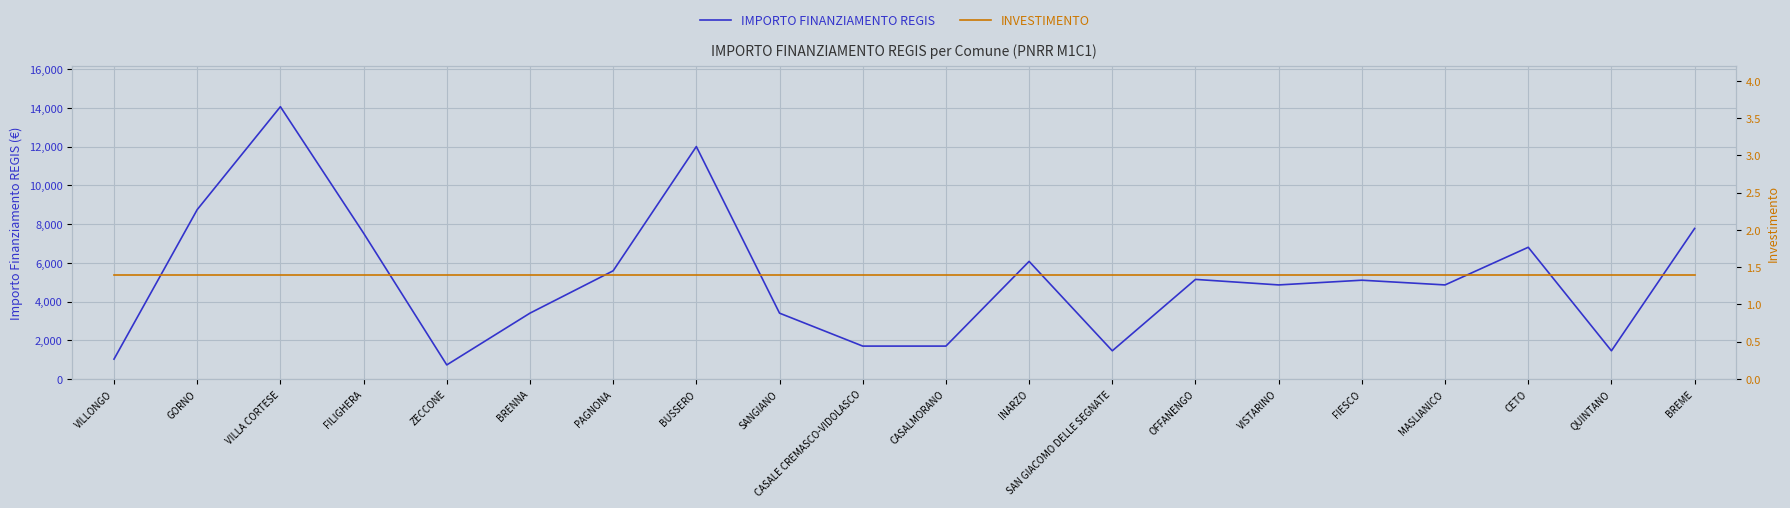

Which series has the largest total across all categories?

IMPORTO FINANZIAMENTO REGIS